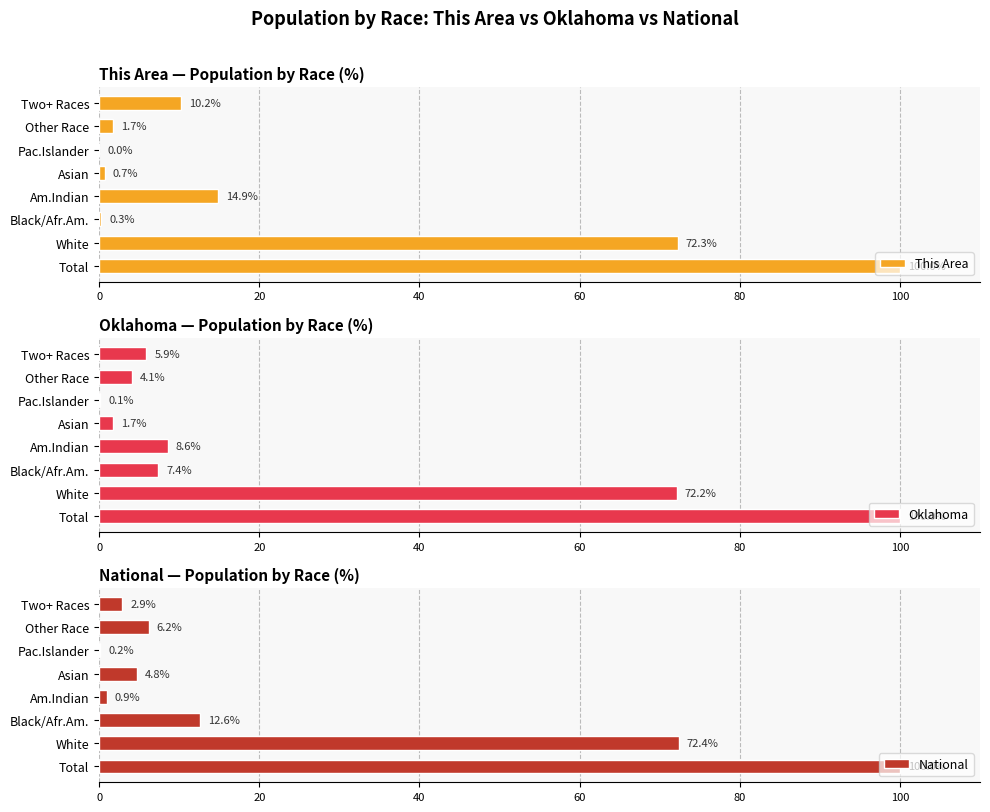

At which label does This Area reach its peak?

Total